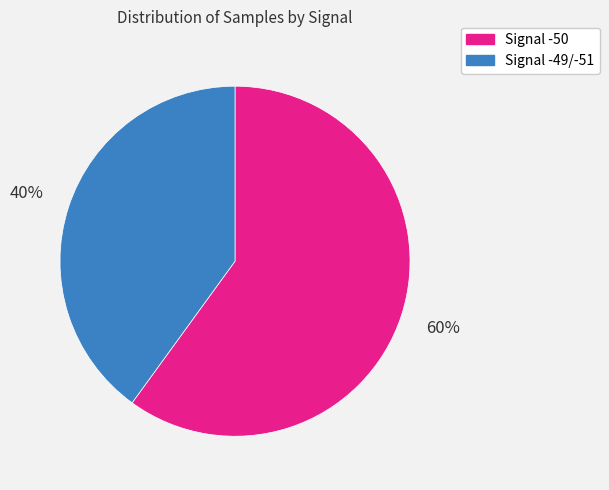

To the nearest percent, what is the difference between the largest and smallest slice percentages?

20%